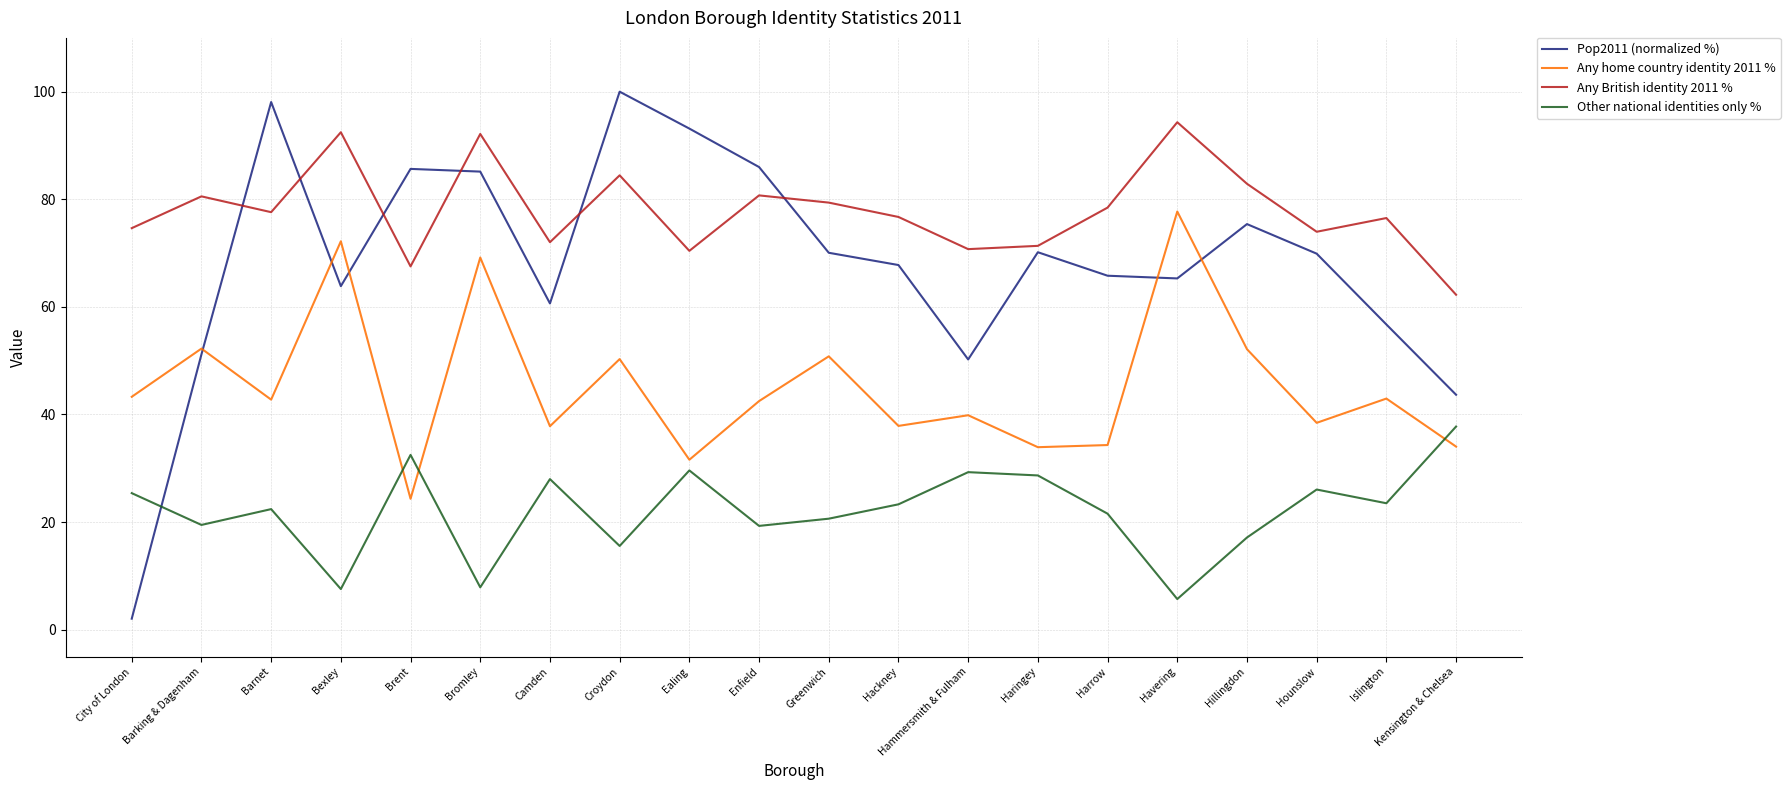

The value of Any home country identity 2011 % at Havering is 33.7. True or false?

False